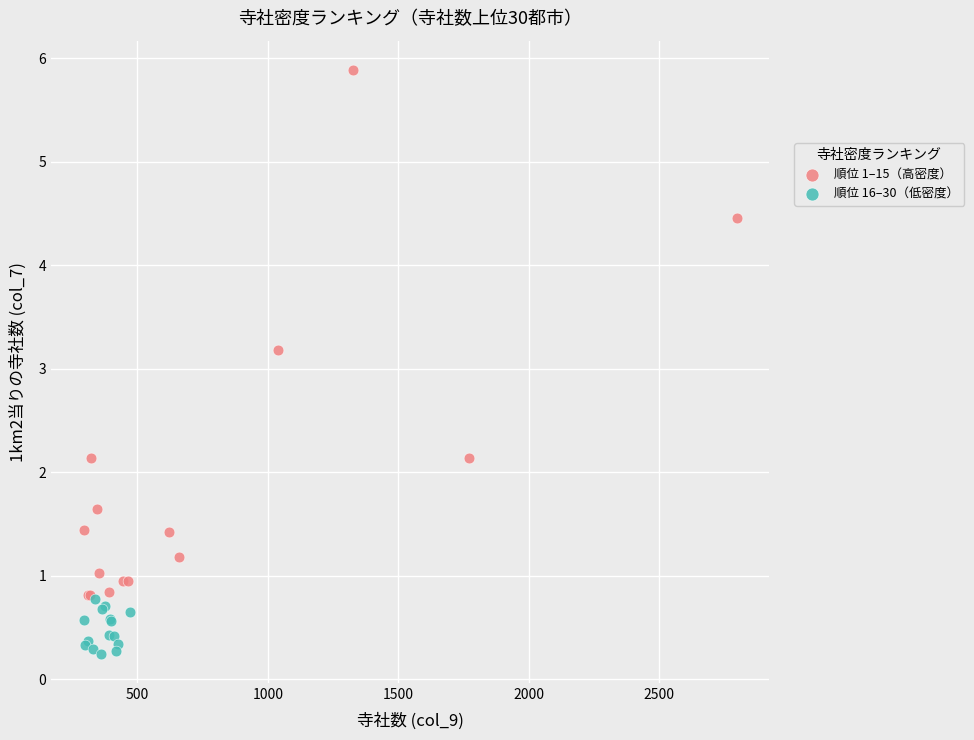

Which series contains the lowest Y value?

順位 16–30（低密度）